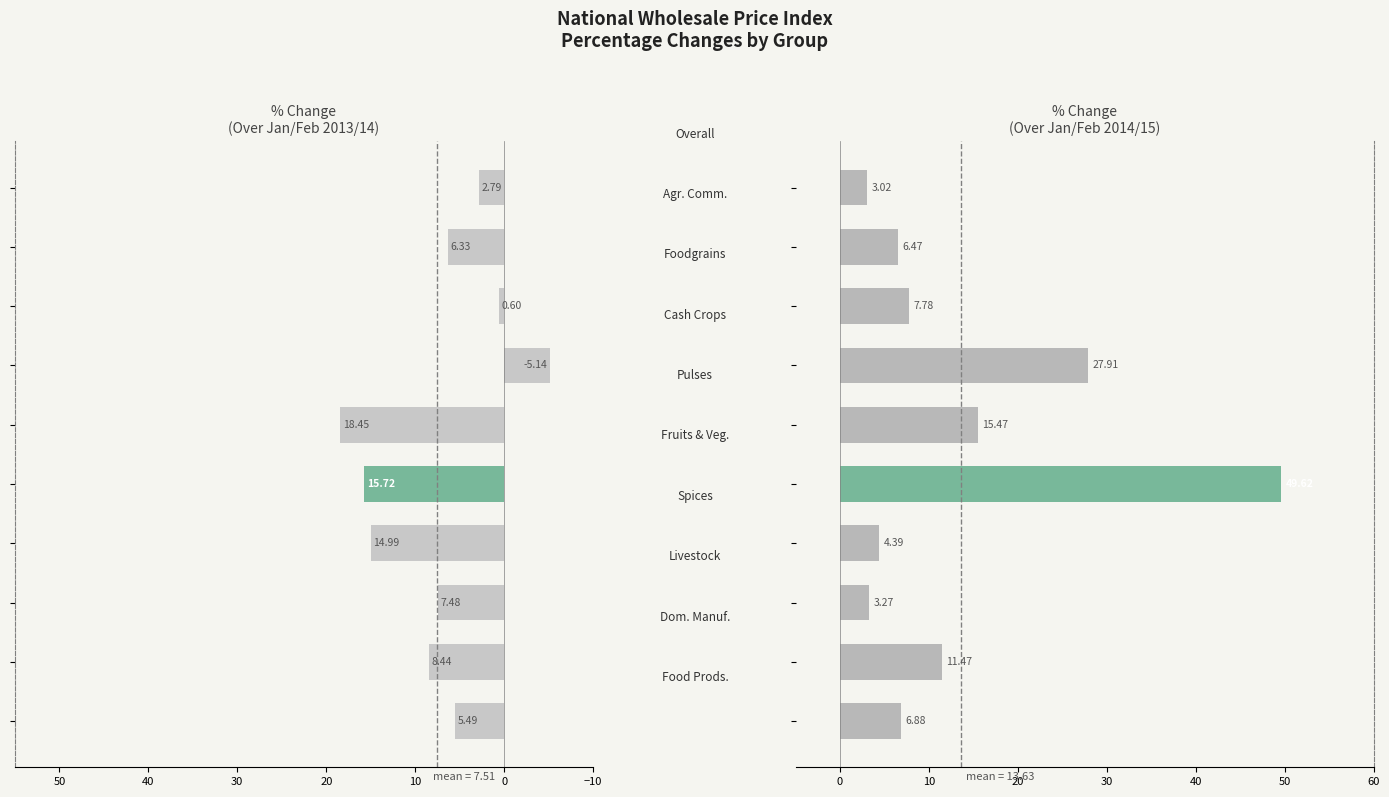

How many positive values does the % Change Over Jan/Feb 13/14 series have?

9